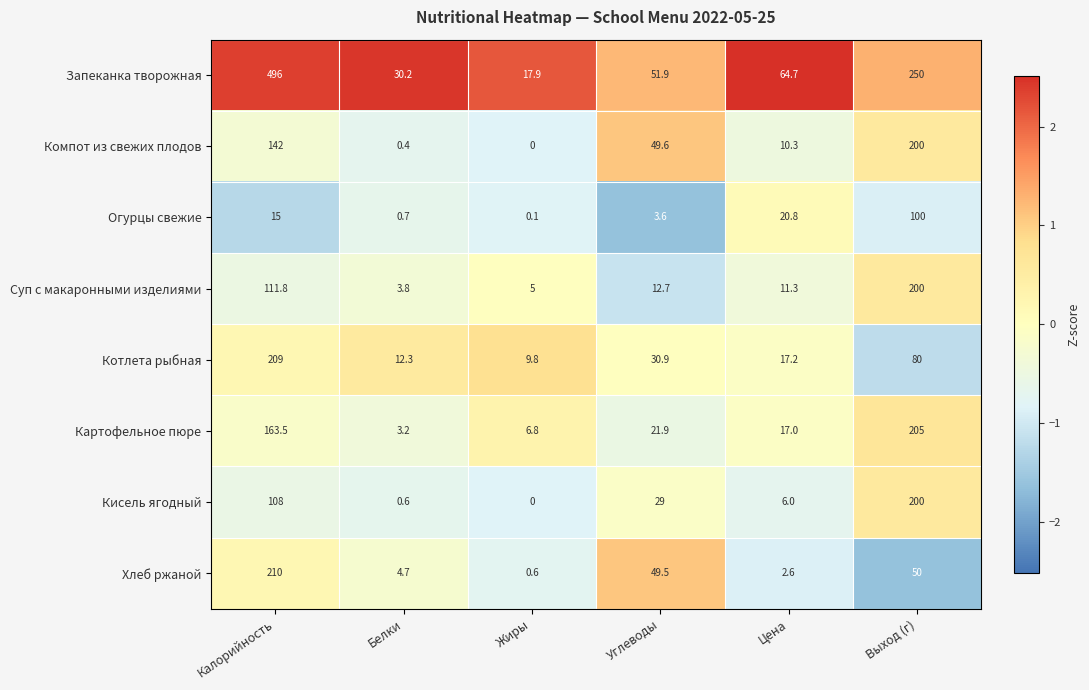

Which series changed the most between Калорийность and Жиры?

Запеканка творожная